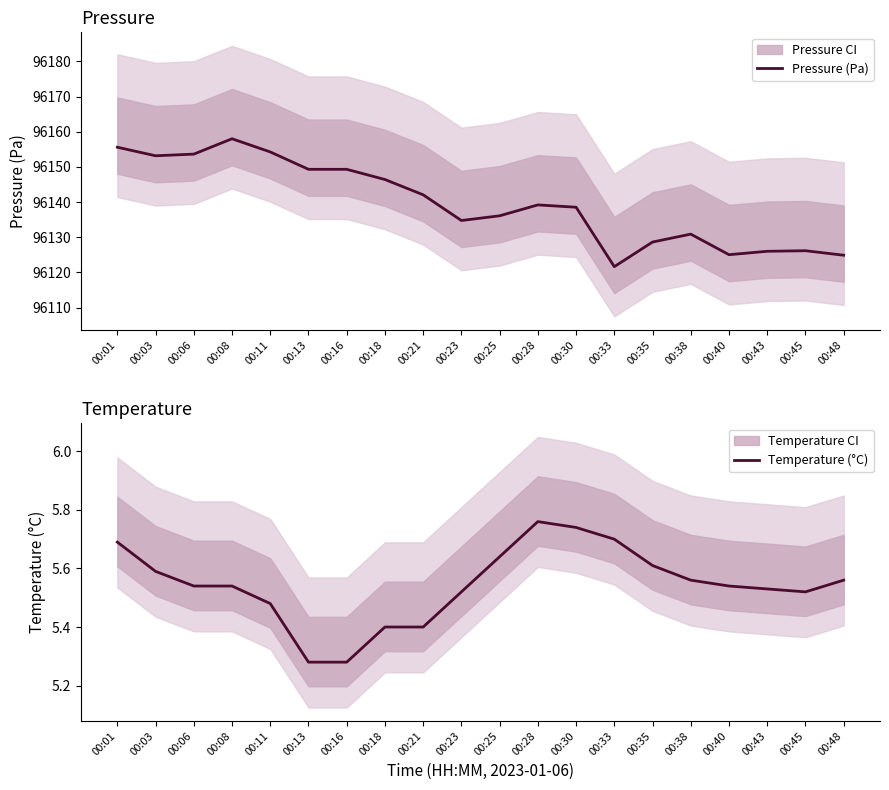

What are all the series names shown in the legend?

Pressure (Pa), Temperature (°C)